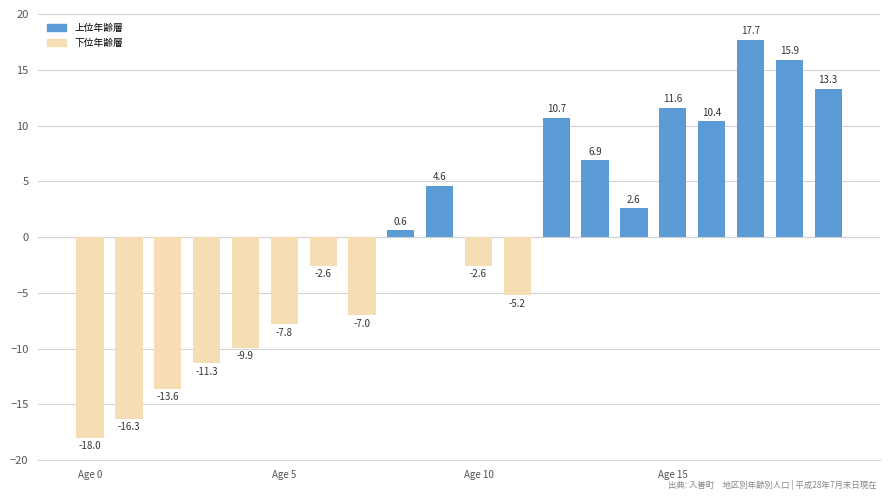

What is the difference between the second highest and minimum values?

33.9